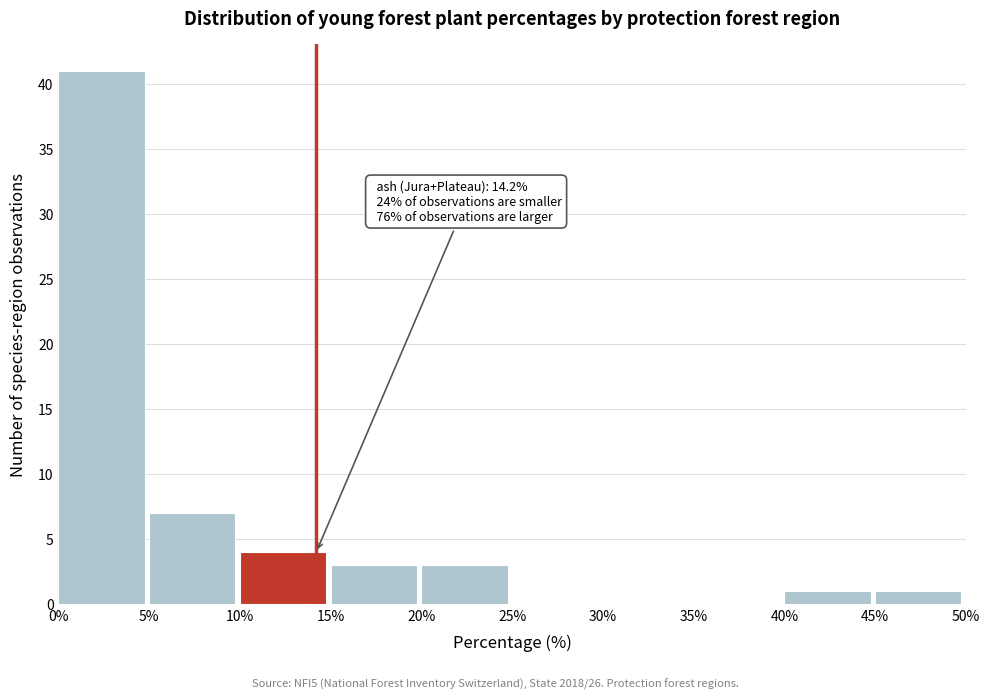

Over which range of the x-axis is the bar tallest?

0% to 5%